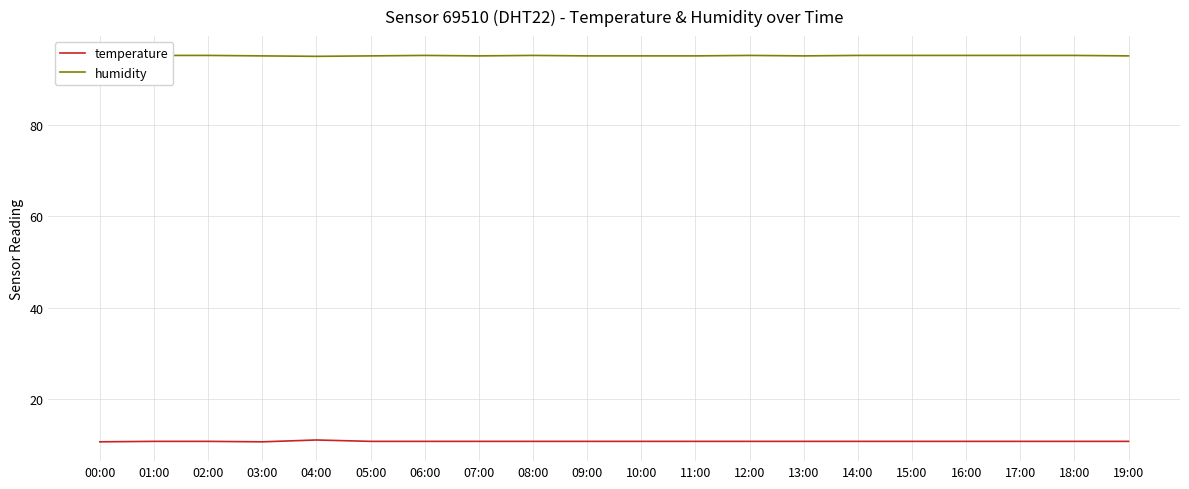

At how many categories does at least one series exceed 62?

20